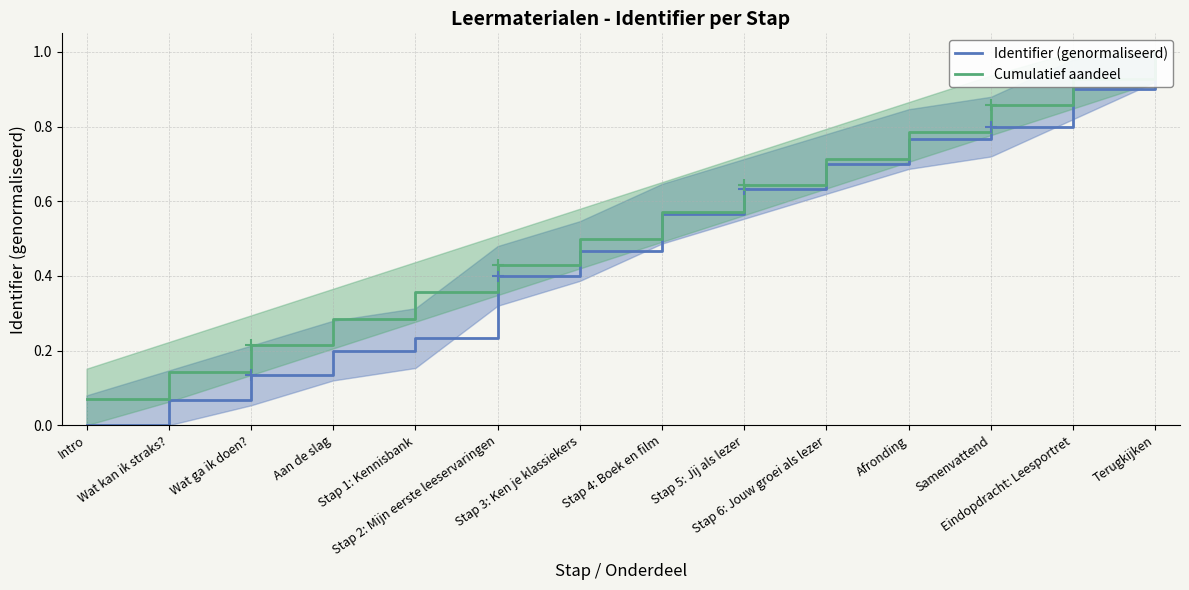

True or false: Cumulatief aandeel and Identifier (genormaliseerd) intersect in this chart.

False